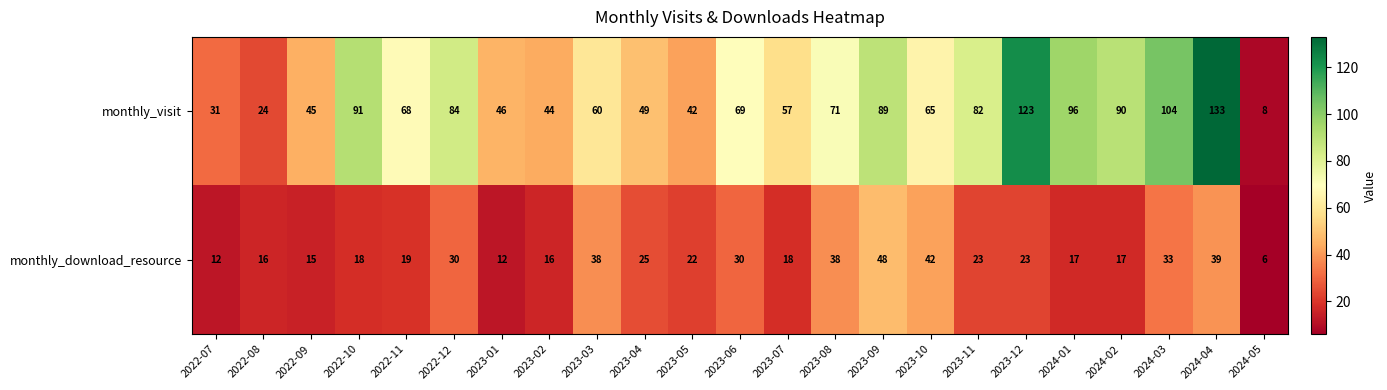

Which series changed the most between 2023-02 and 2023-05?

monthly_download_resource